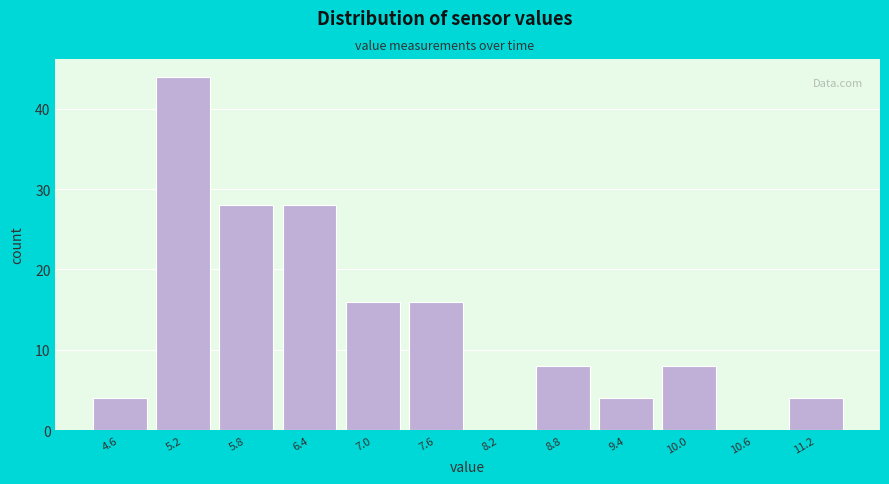

Reading left to right, list all the values displayed in this chart.

4.6=4	5.2=44	5.8=28	6.4=28	7.0=16	7.6=16	8.2=0	8.8=8	9.4=4	10.0=8	10.6=0	11.2=4